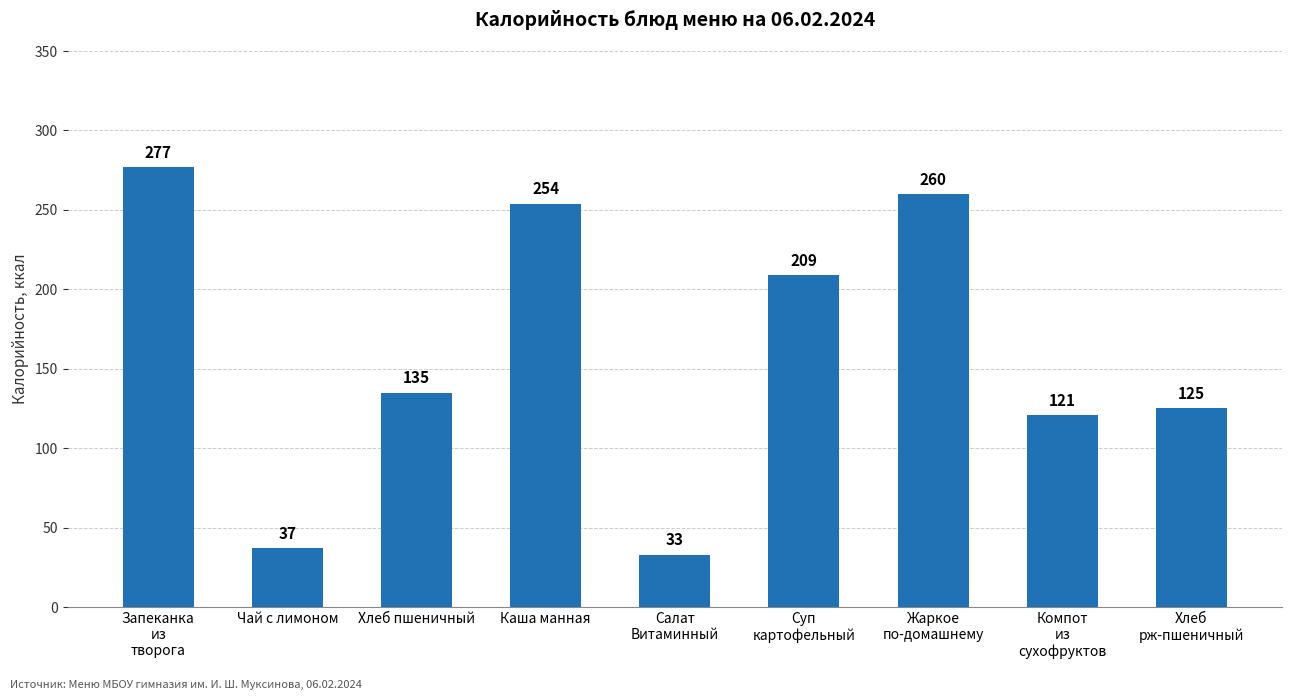

Rank the categories by value from highest to lowest.

Запеканка
из
творога, Жаркое
по-домашнему, Каша манная, Суп
картофельный, Хлеб пшеничный, Хлеб
рж-пшеничный, Компот
из
сухофруктов, Чай с лимоном, Салат
Витаминный